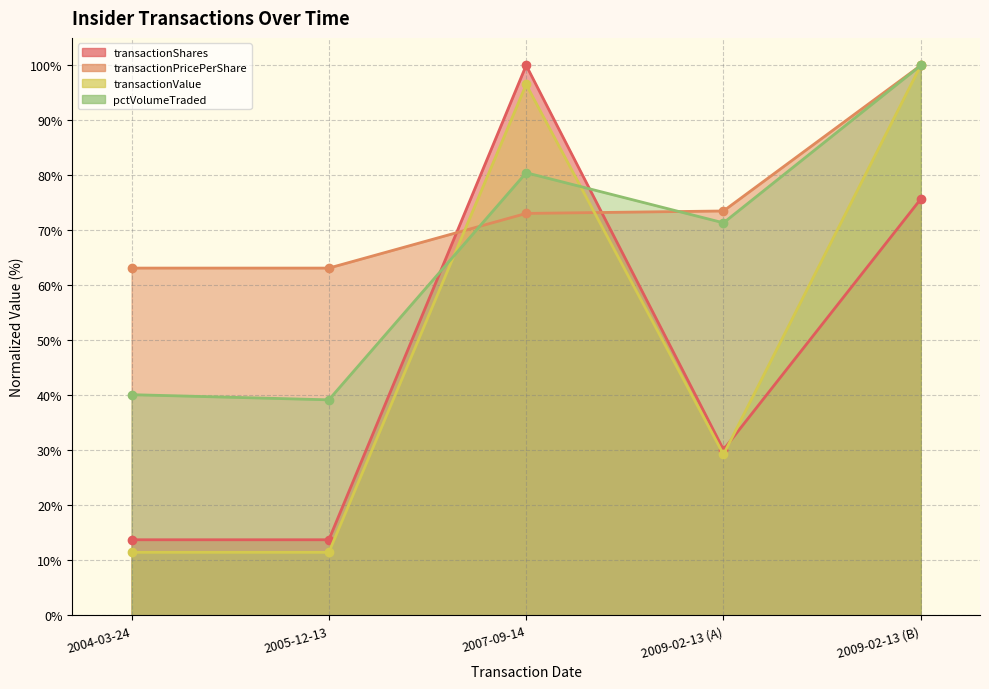

At which category is the sum across all series the highest?

2009-02-13 (B)